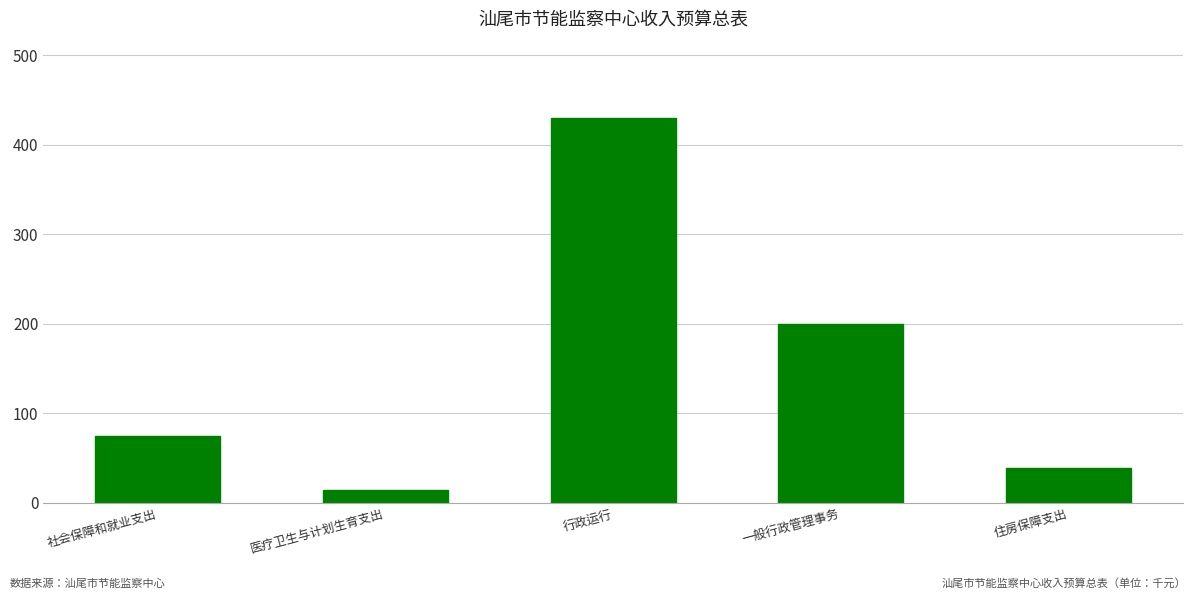

Which label corresponds to the largest value in the chart?

行政运行